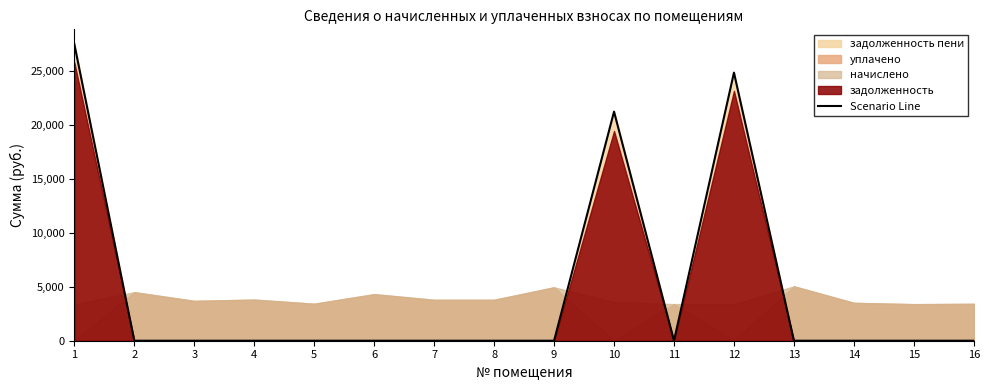

True or false: there are more than 0 points higher than both neighbors.

True